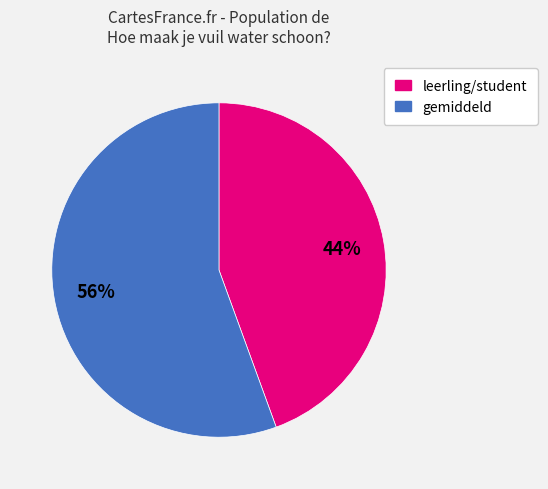

Is there a majority slice in this chart?

Yes